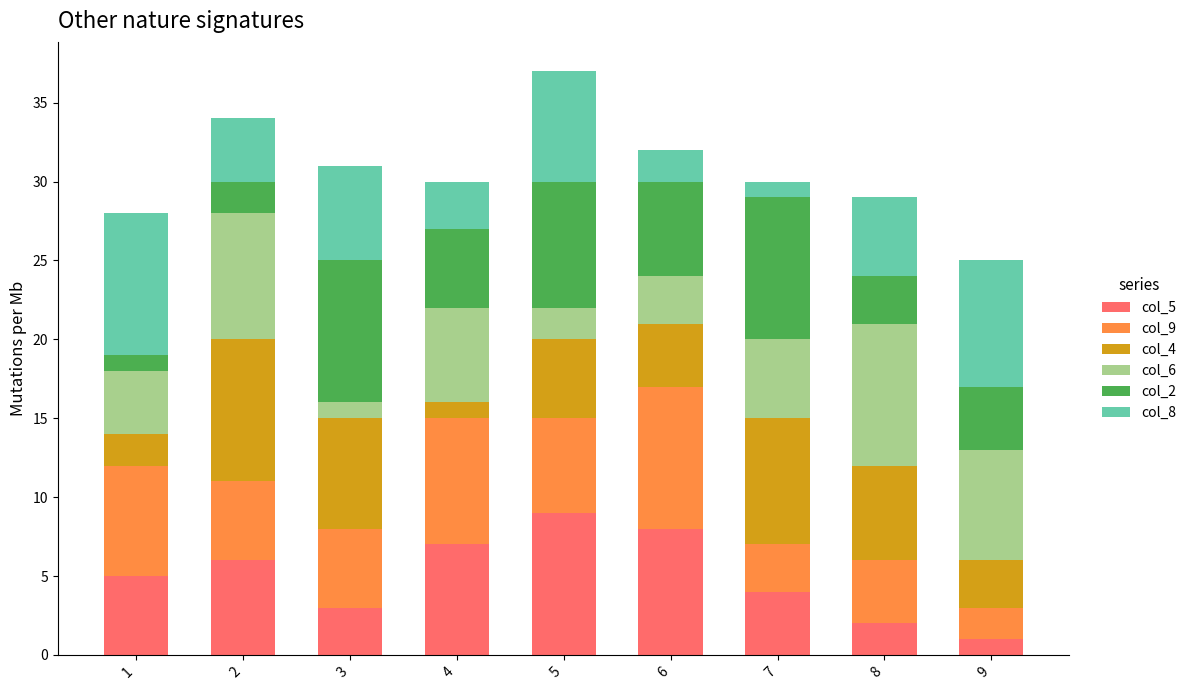

True or false: col_5 has a value of 5 at 1.

True